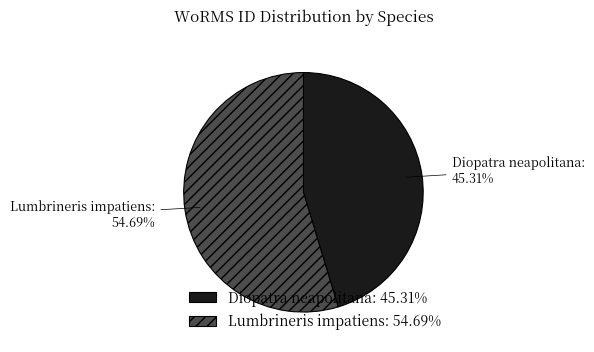

Between Lumbrineris impatiens and Diopatra neapolitana, which is larger?

Lumbrineris impatiens